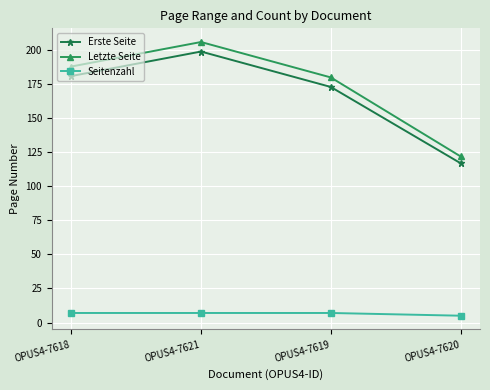

The value of Seitenzahl at OPUS4-7618 is 7. True or false?

True